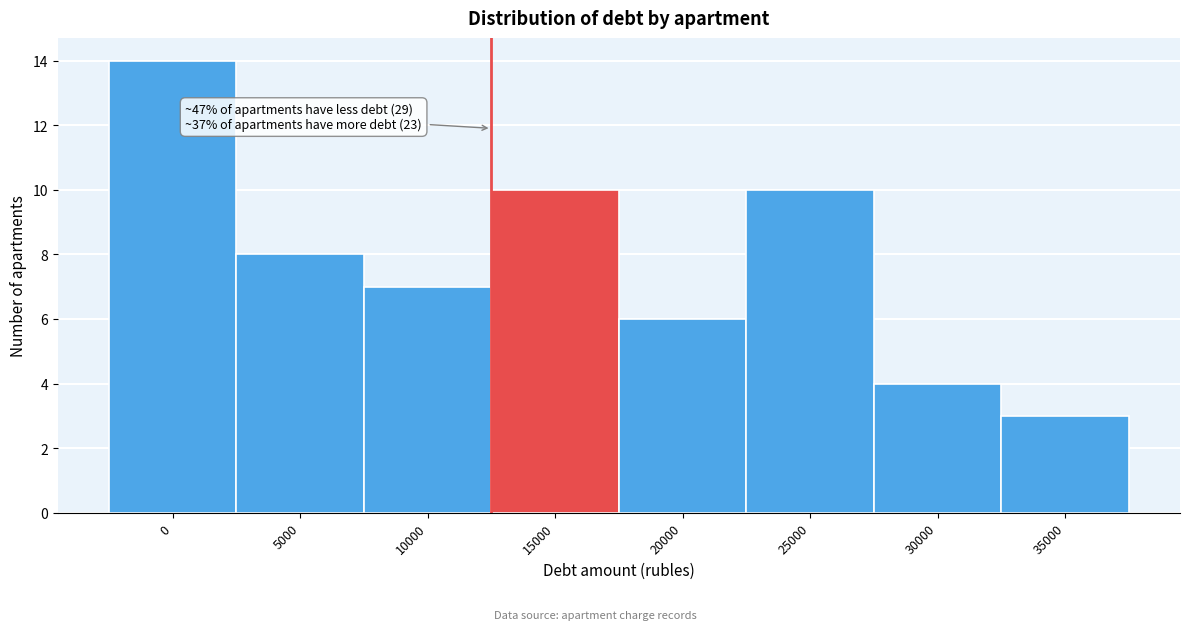

Reading left to right, transcribe all the data shown in this chart.

0=14	5000=8	10000=7	15000=10	20000=6	25000=10	30000=4	35000=3